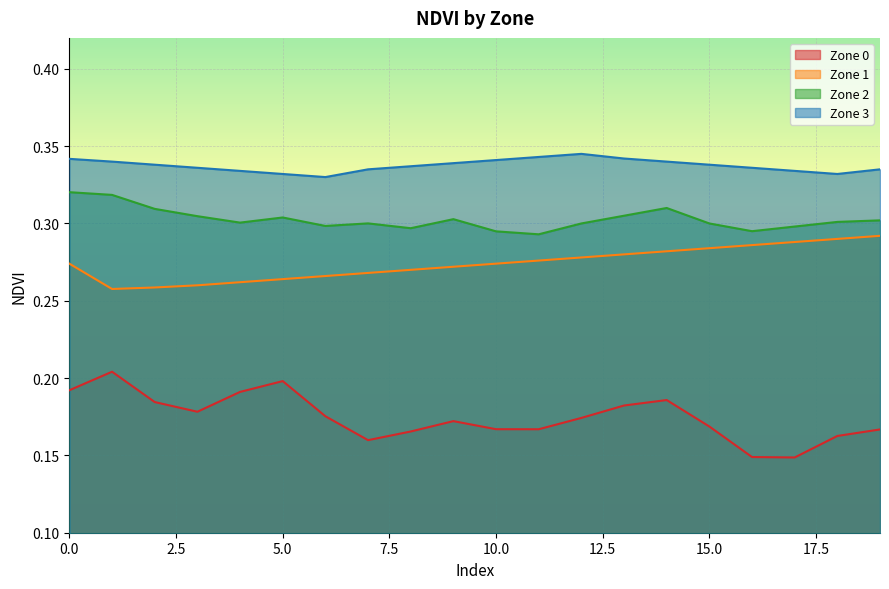

Which has a higher value, 5 or 7?

5